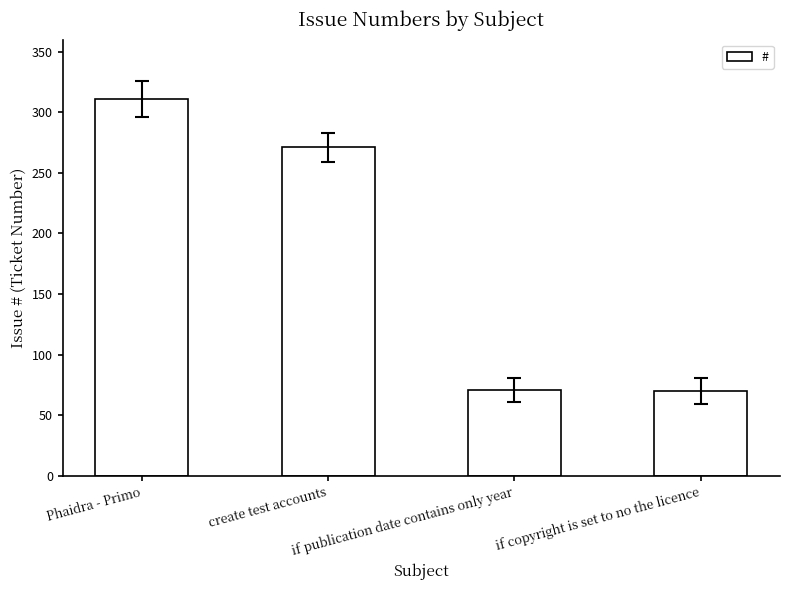

What position from the right is Phaidra - Primo?

4